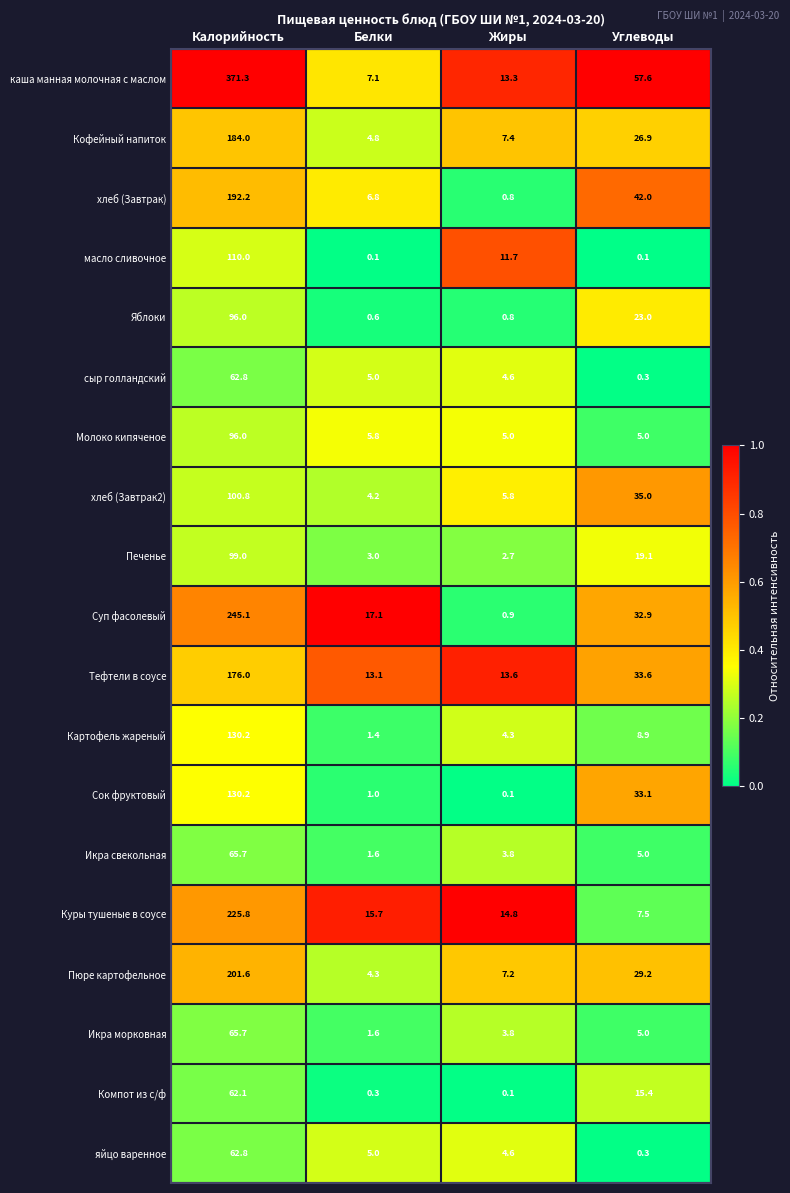

What is the total value across all series at Углеводы?

379.9